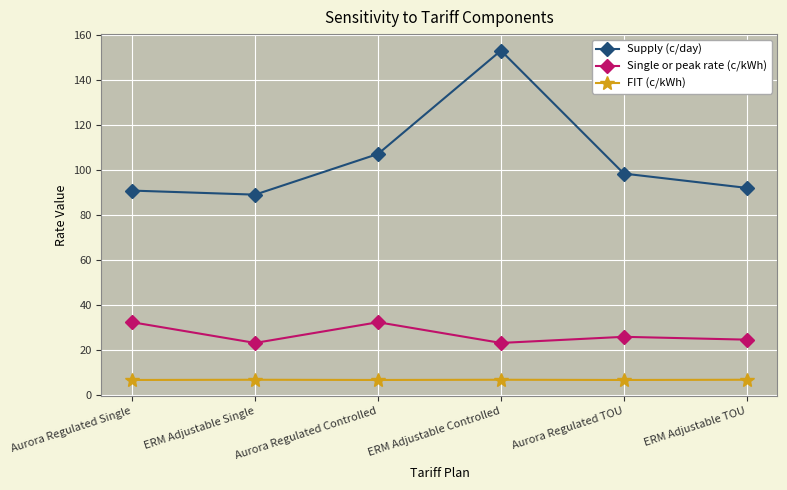

Which series has the widest spread of values?

Supply (c/day)